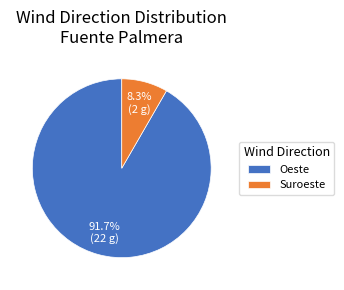

What is the ratio of the value at Oeste to the value at Suroeste?

11.0